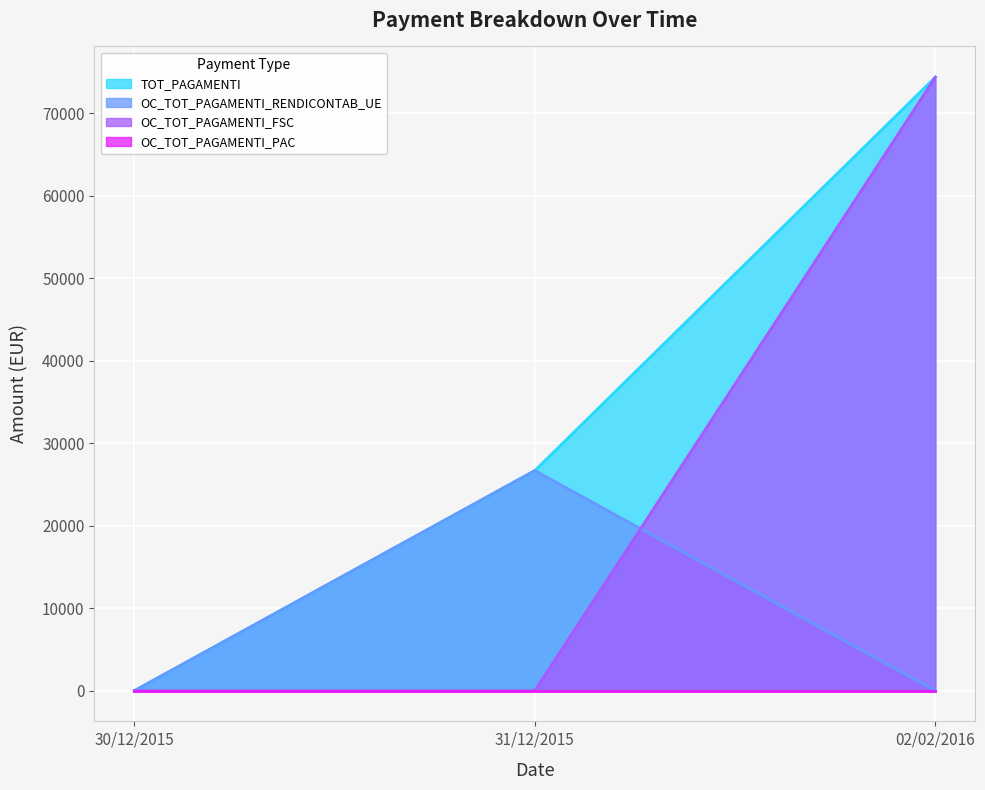

What is the label of the 1st point from the left?

30/12/2015